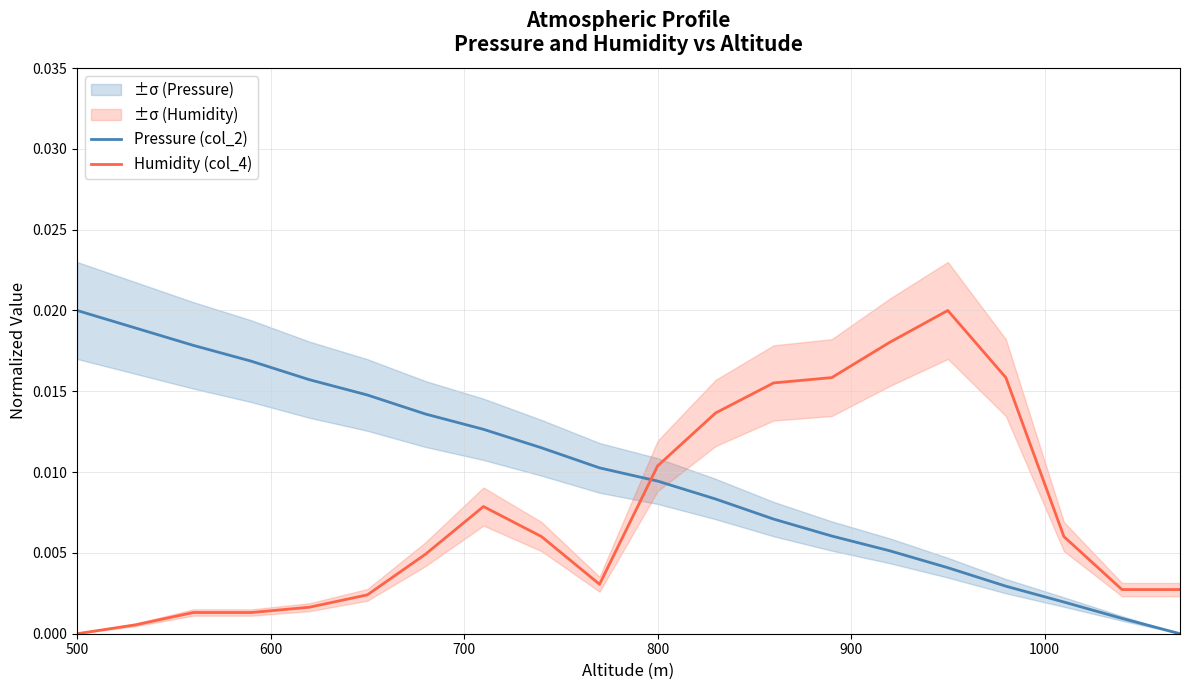

True or false: Pressure (col_2) and Humidity (col_4) cross at least once.

True